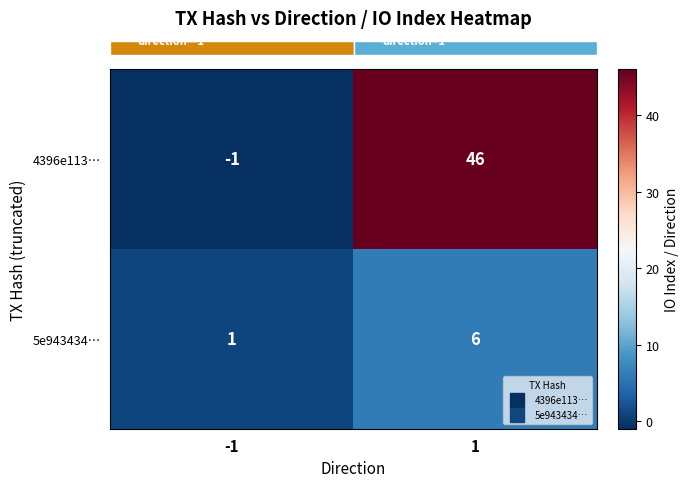

What is the total value across all series at 1?

52